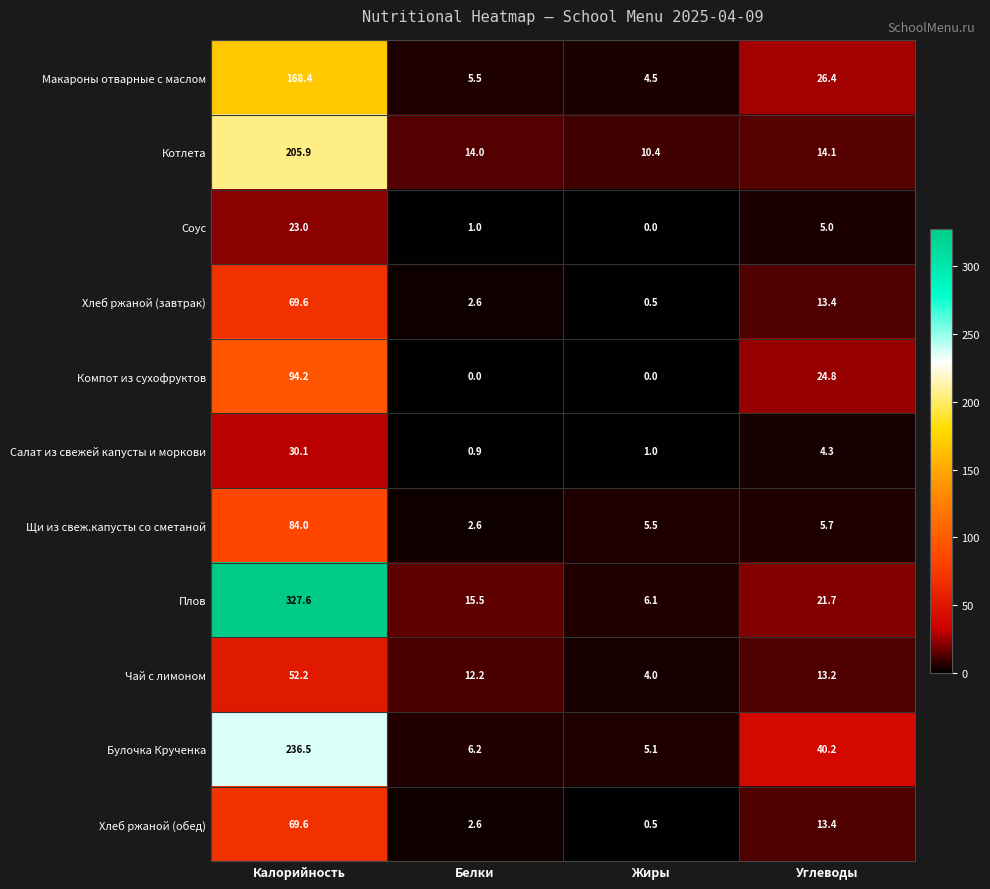

List the labels in order of Котлета value, largest first.

Калорийность, Углеводы, Белки, Жиры